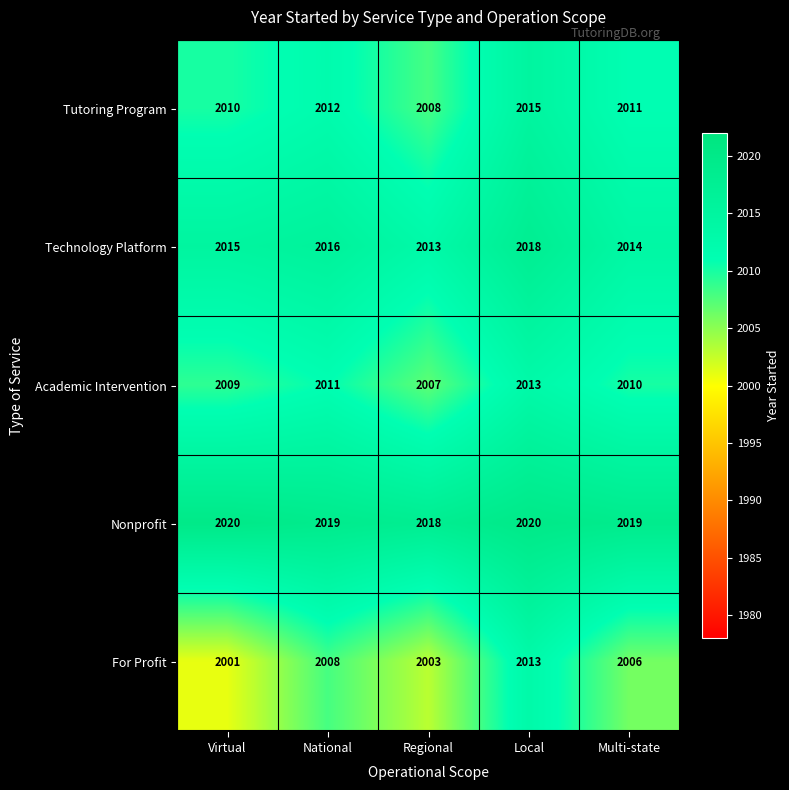

How many categories are shown in the chart?

5